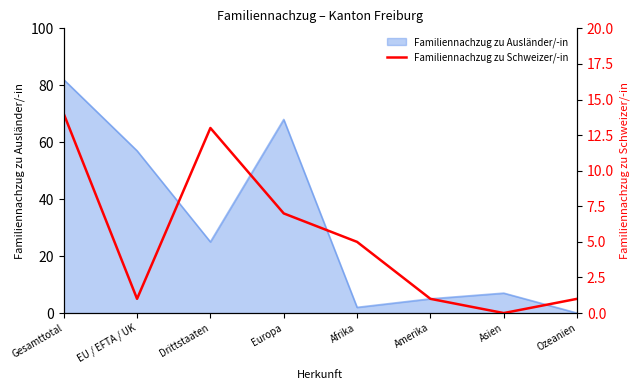

Which category has the highest value in the Familiennachzug zu Ausländer/-in series?

Gesamttotal